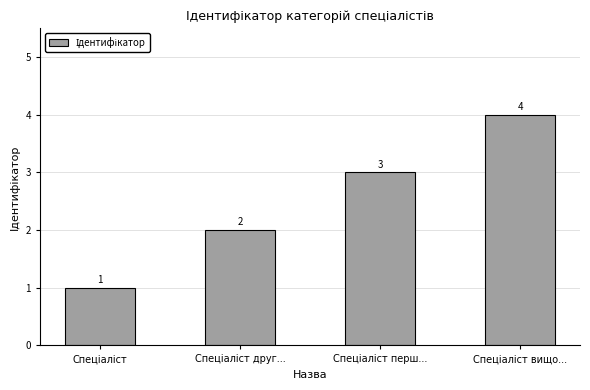

How many data points are less than 3?

2